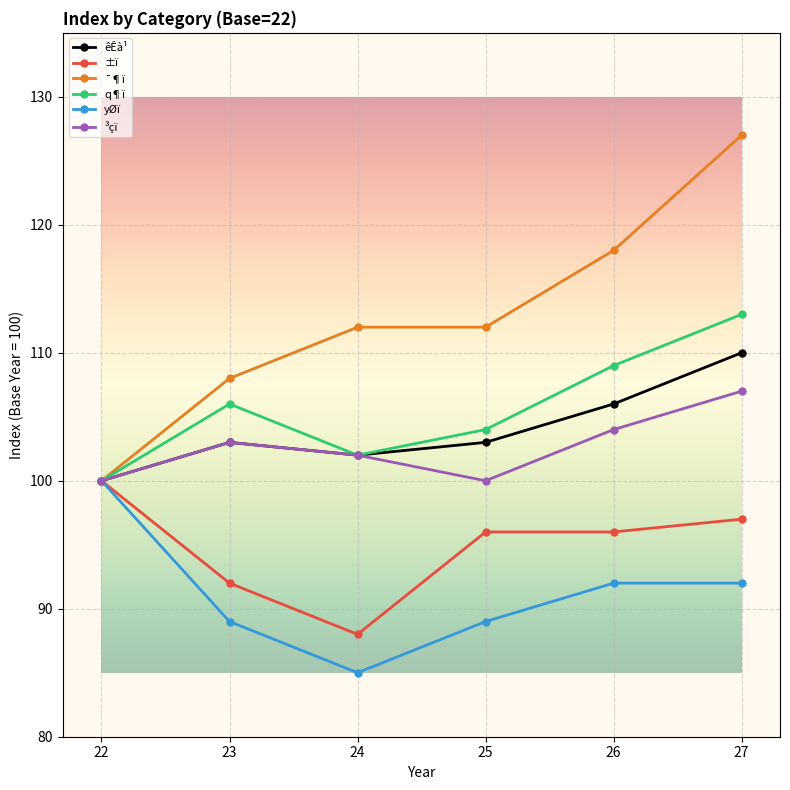

Count the number of categories in the chart.

6